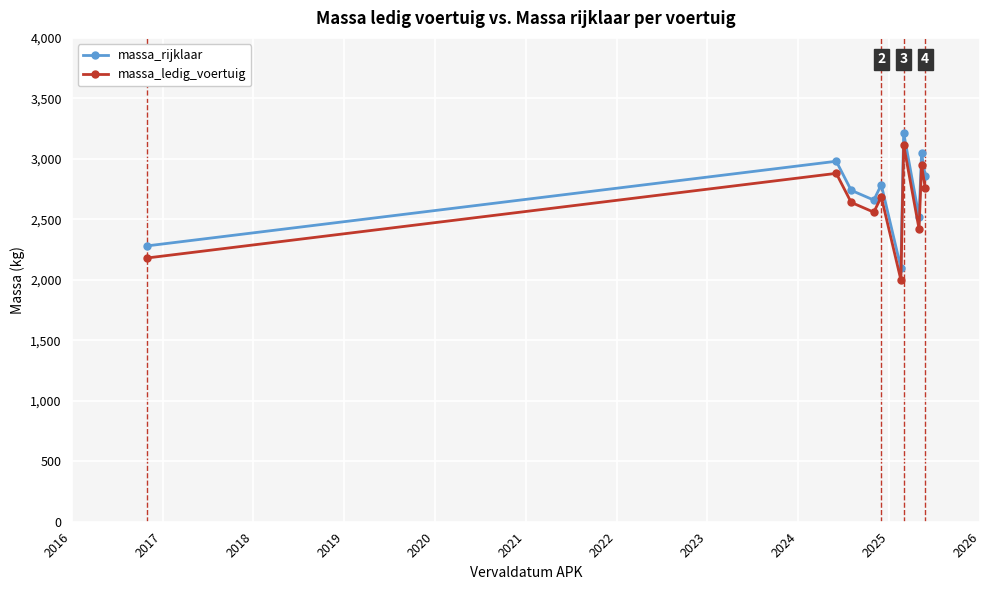

Reading left to right, transcribe all the data shown in this chart.

massa_rijklaar: 2280	2980	2740	2659	2786	2098	3215	2520	3047	2855
massa_ledig_voertuig: 2180	2880	2640	2559	2686	1998	3115	2420	2947	2755